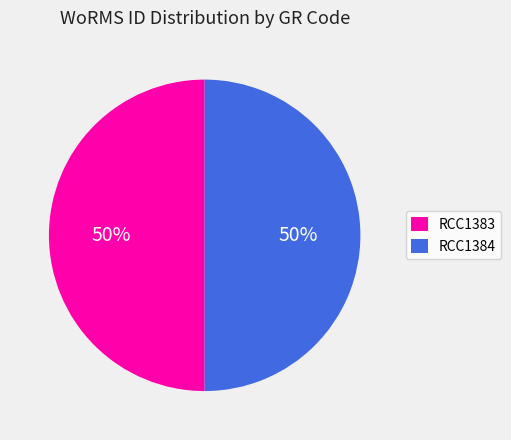

Combined, do RCC1384 and RCC1383 account for over 50%?

Yes